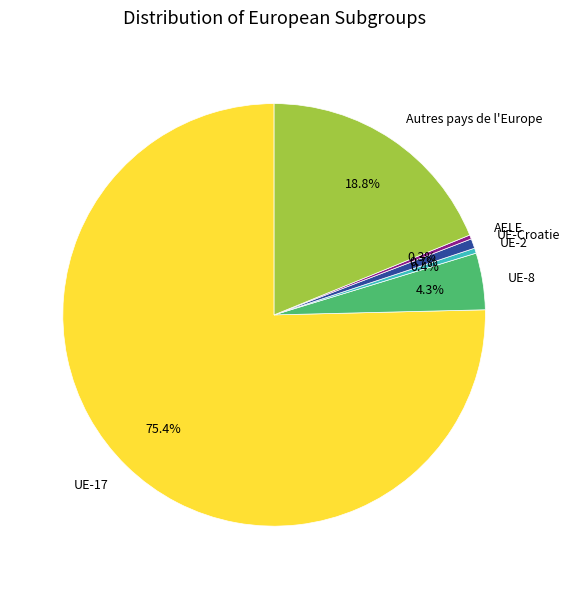

What is the ratio of the value at UE-Croatie to the value at UE-8?

0.2